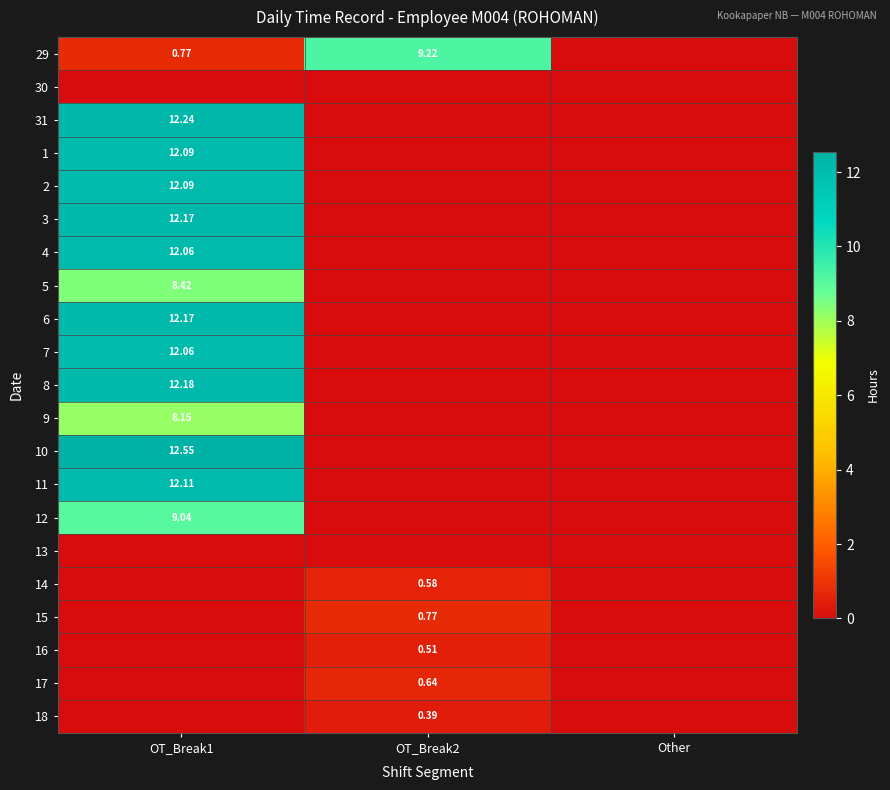

At Other, list the series in order from largest to smallest.

29, 30, 31, 1, 2, 3, 4, 5, 6, 7, 8, 9, 10, 11, 12, 13, 14, 15, 16, 17, 18